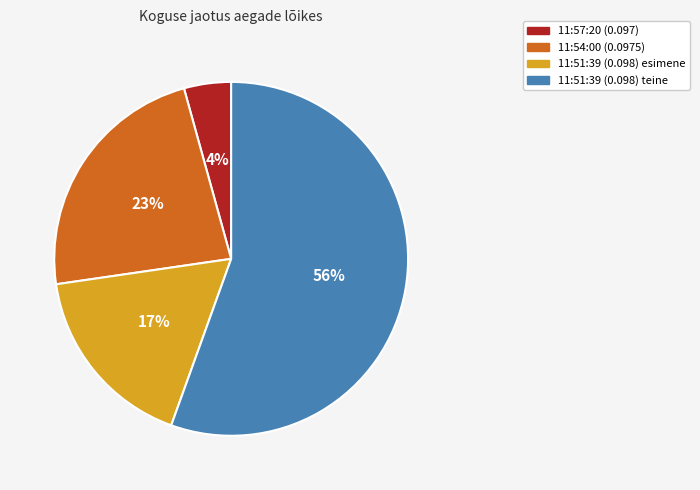

What is the ratio of the value at 11:51:39 (0.098) esimene to the value at 11:54:00 (0.0975)?

0.7